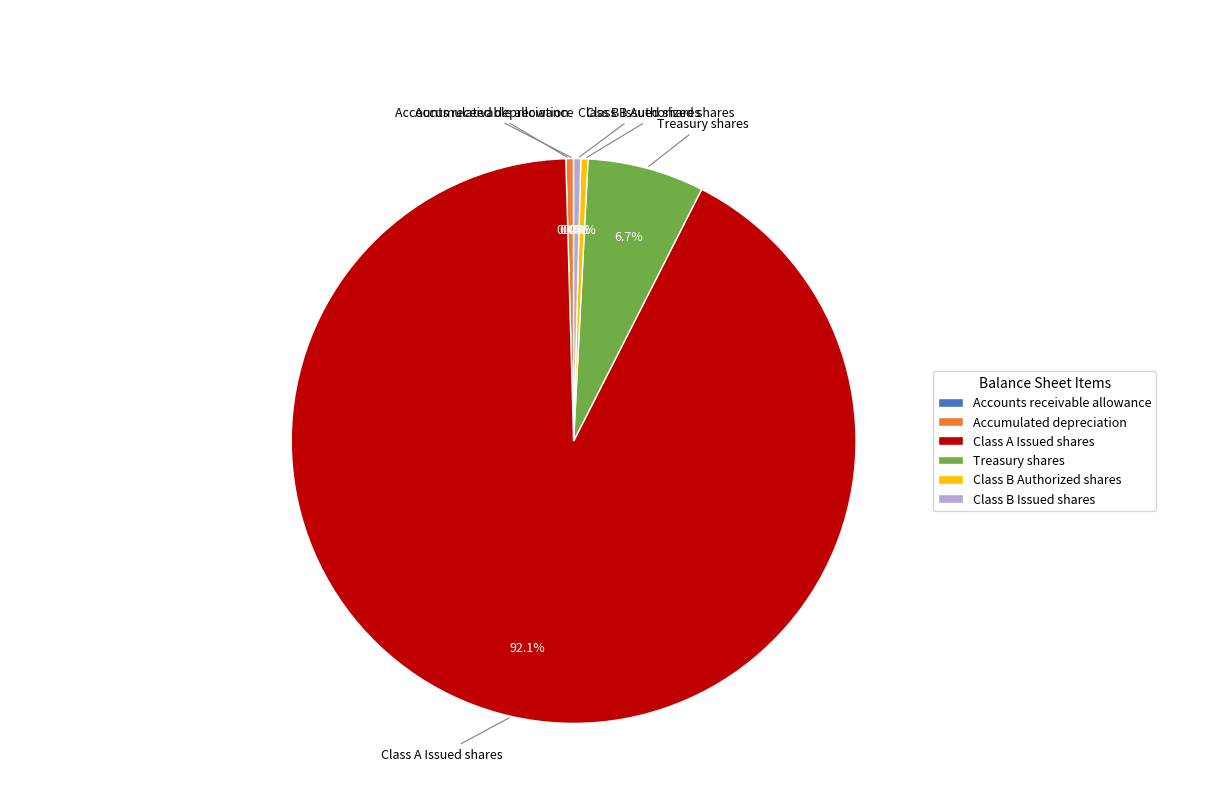

To the nearest percent, what is the difference between the Class A Issued shares and Class B Authorized shares slice percentages?

92%